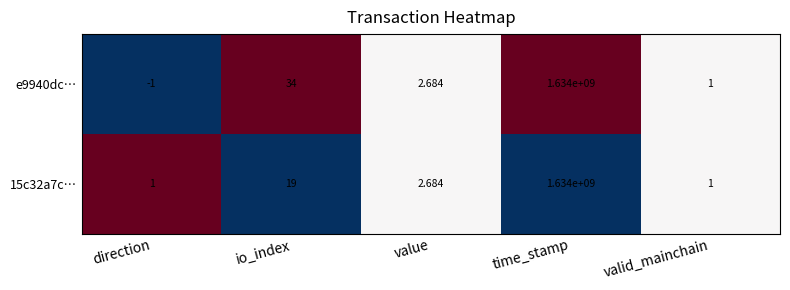

Which series has the widest spread of values?

e9940dc…